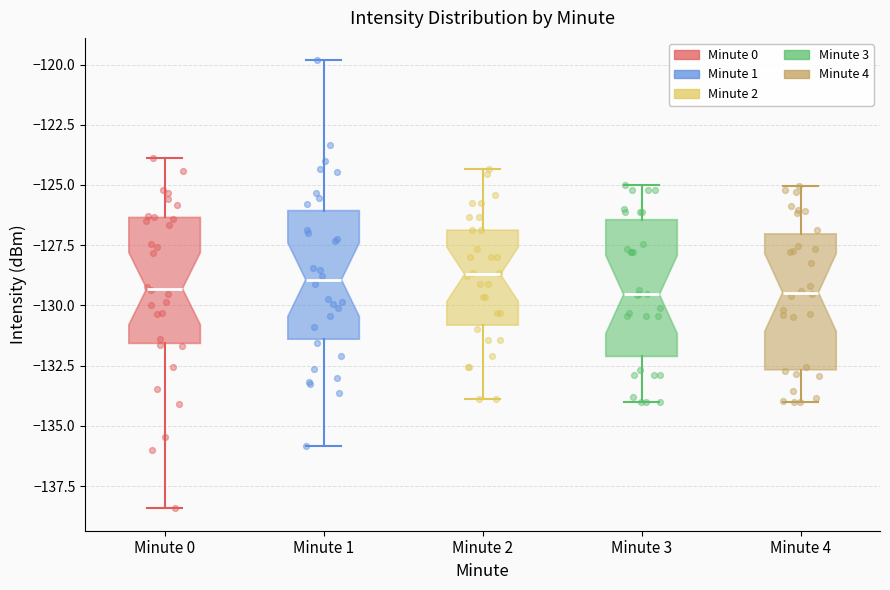

Reading left to right, read every box against the y-axis: the position of its median line, the range the box covers, and the ends of its whiskers. The values are not printed on the chart, so give them approximately, as read against the axis.

Minute 0: median -129.5, box -131.5 to -126.5, whiskers -138.5 to -124.0
Minute 1: median -129.0, box -131.5 to -126.0, whiskers -136.0 to -120.0
Minute 2: median -128.5, box -131.0 to -127.0, whiskers -134.0 to -124.5
Minute 3: median -129.5, box -132.0 to -126.5, whiskers -134.0 to -125.0
Minute 4: median -129.5, box -132.5 to -127.0, whiskers -134.0 to -125.0